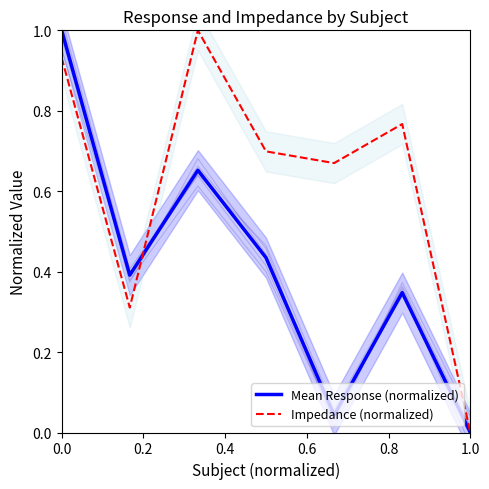

Which has a higher value, 0.4 or 0.2?

0.4